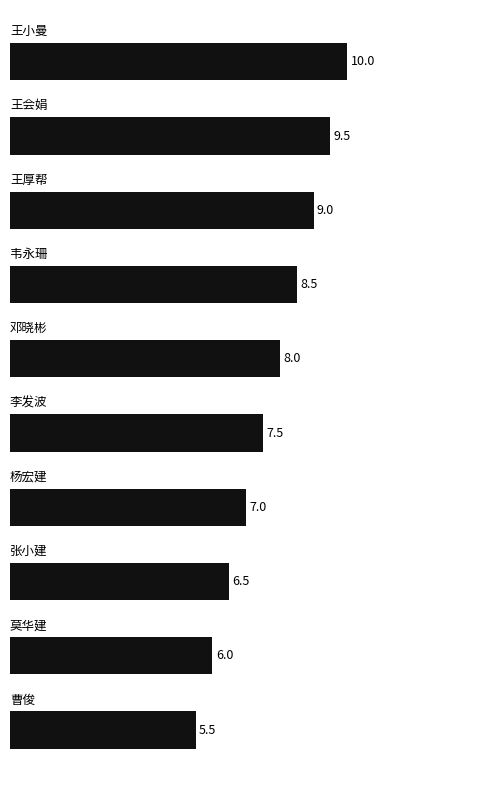

What is the difference between the second highest and minimum values?

4.0